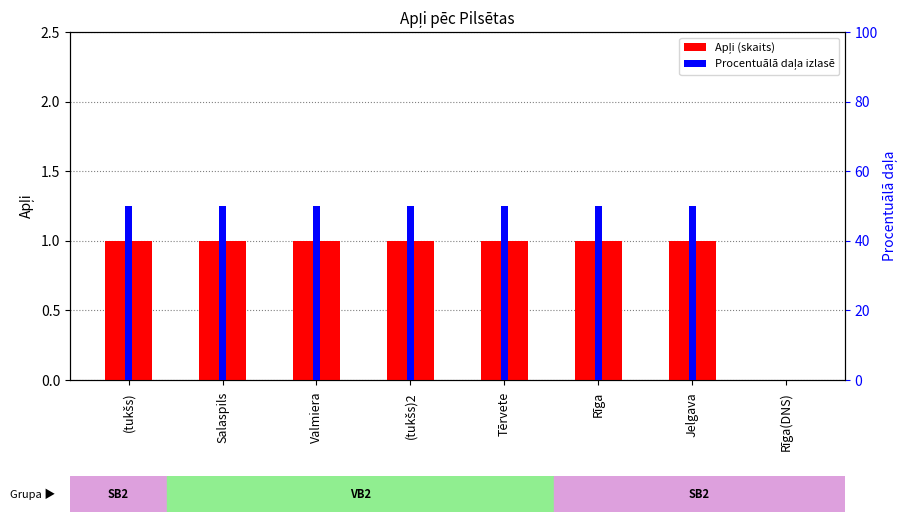

What are all the series names shown in the legend?

Apļi, Procentuālā daļa